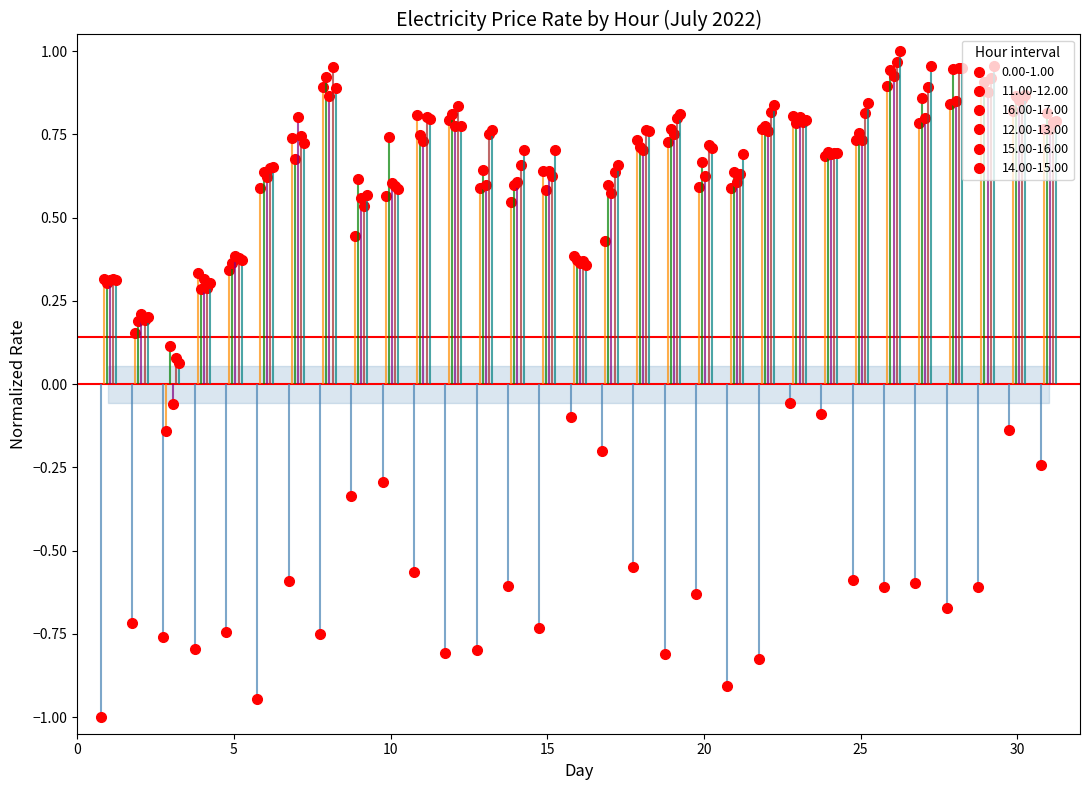

What is the average value of the 14.00-15.00 series?

0.7